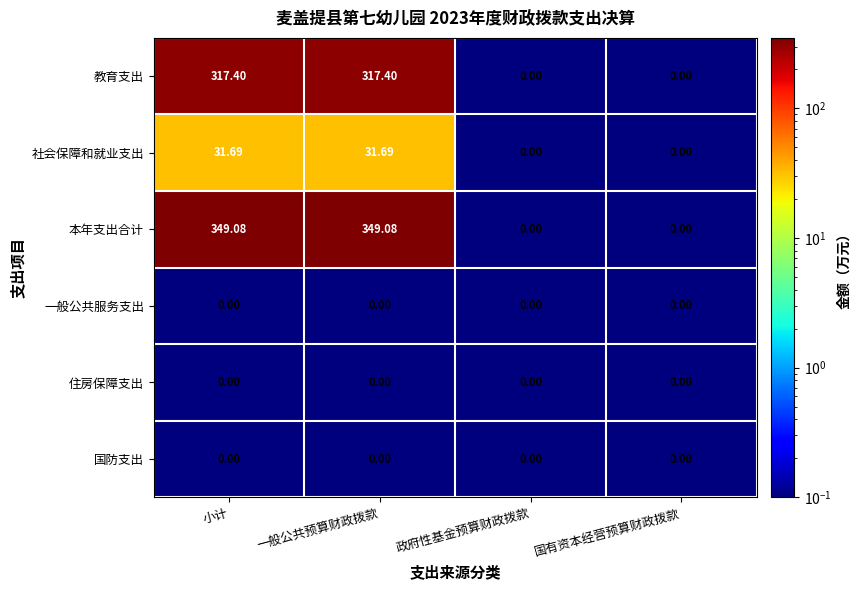

Which series has the largest total across all categories?

本年支出合计